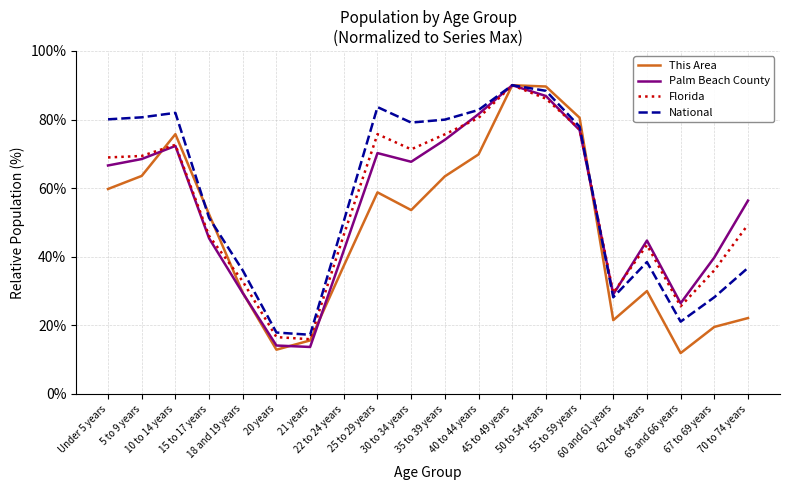

How many values in the Palm Beach County series are below 66?

10